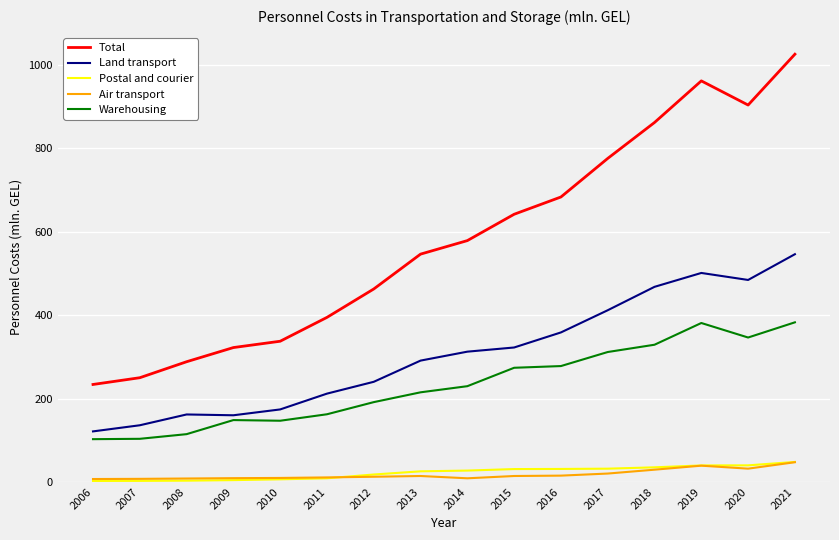

True or false: Warehousing and Land transport cross at least once.

False